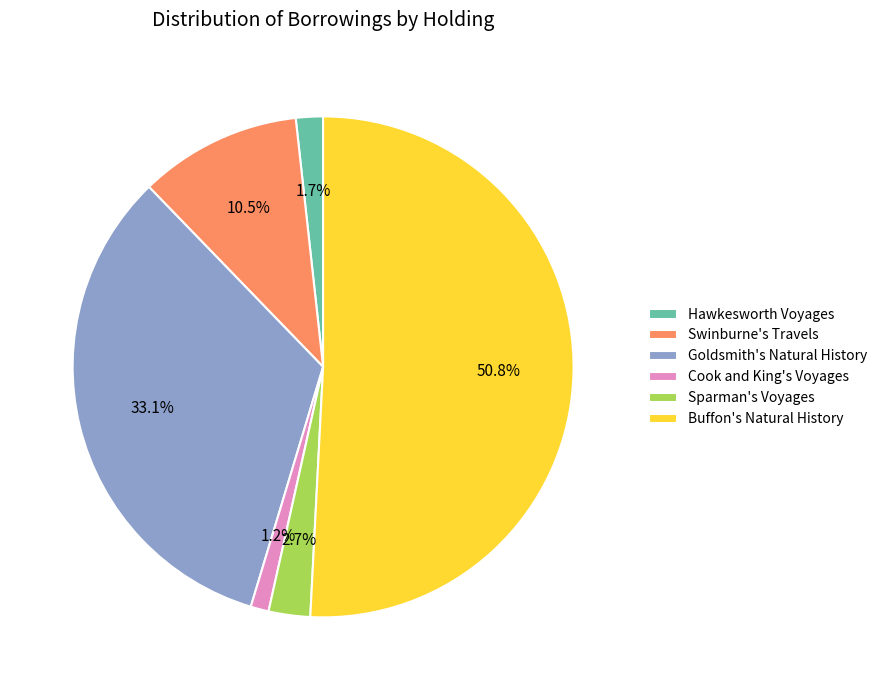

Which slice represents more than half of the pie?

Buffon's Natural History